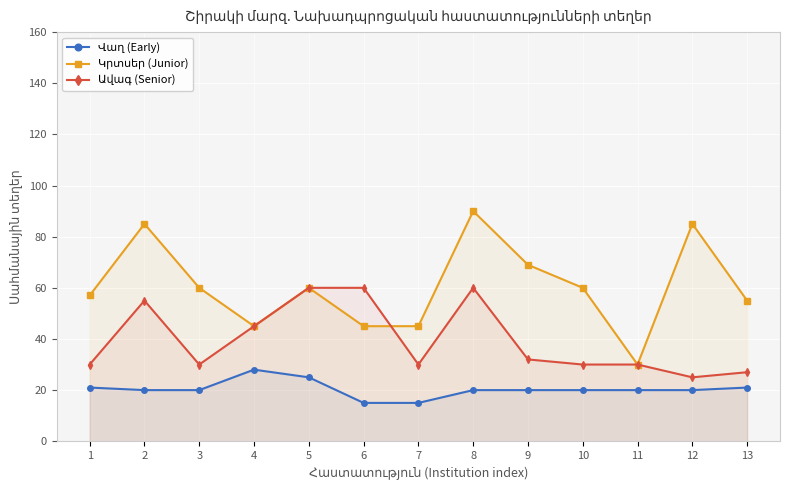

Where is Վաղ (Early) nearest to the value 21?

1